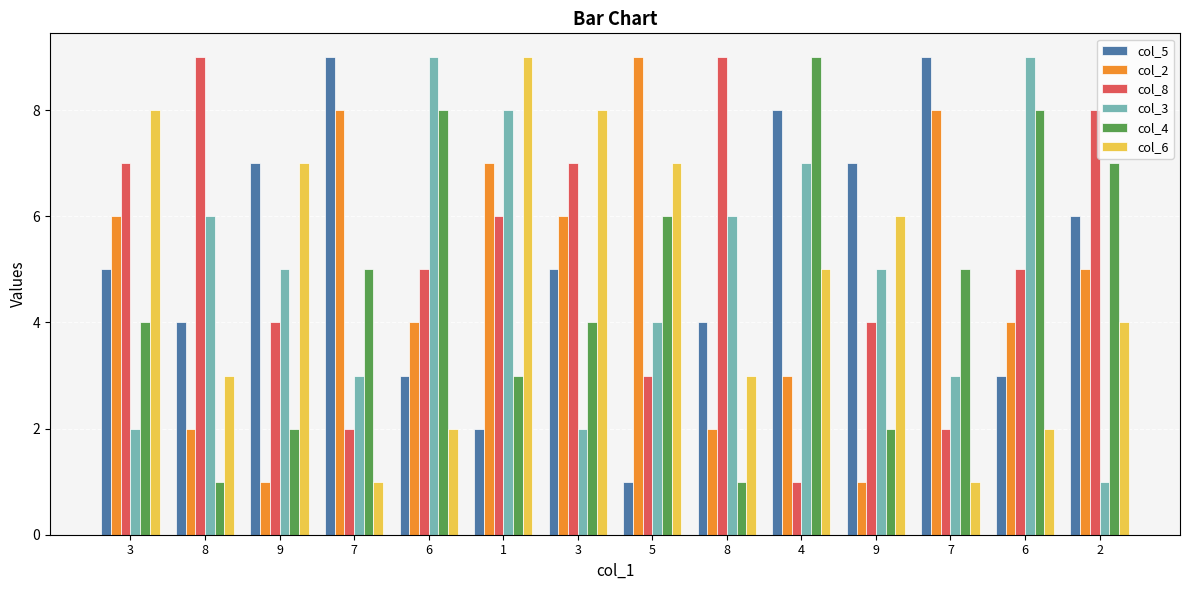

How many values in the col_6 series are below 5?

7